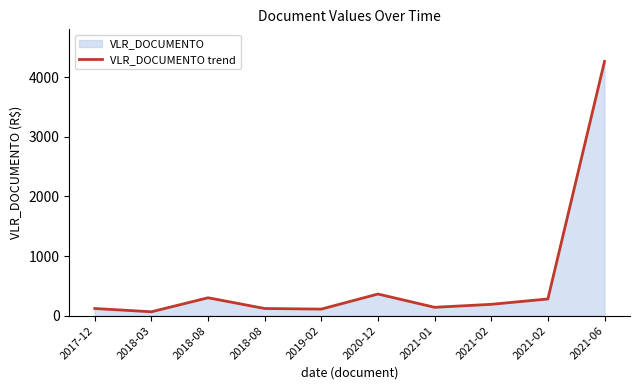

True or false: the data shows 120.0 at 2018-08.

True